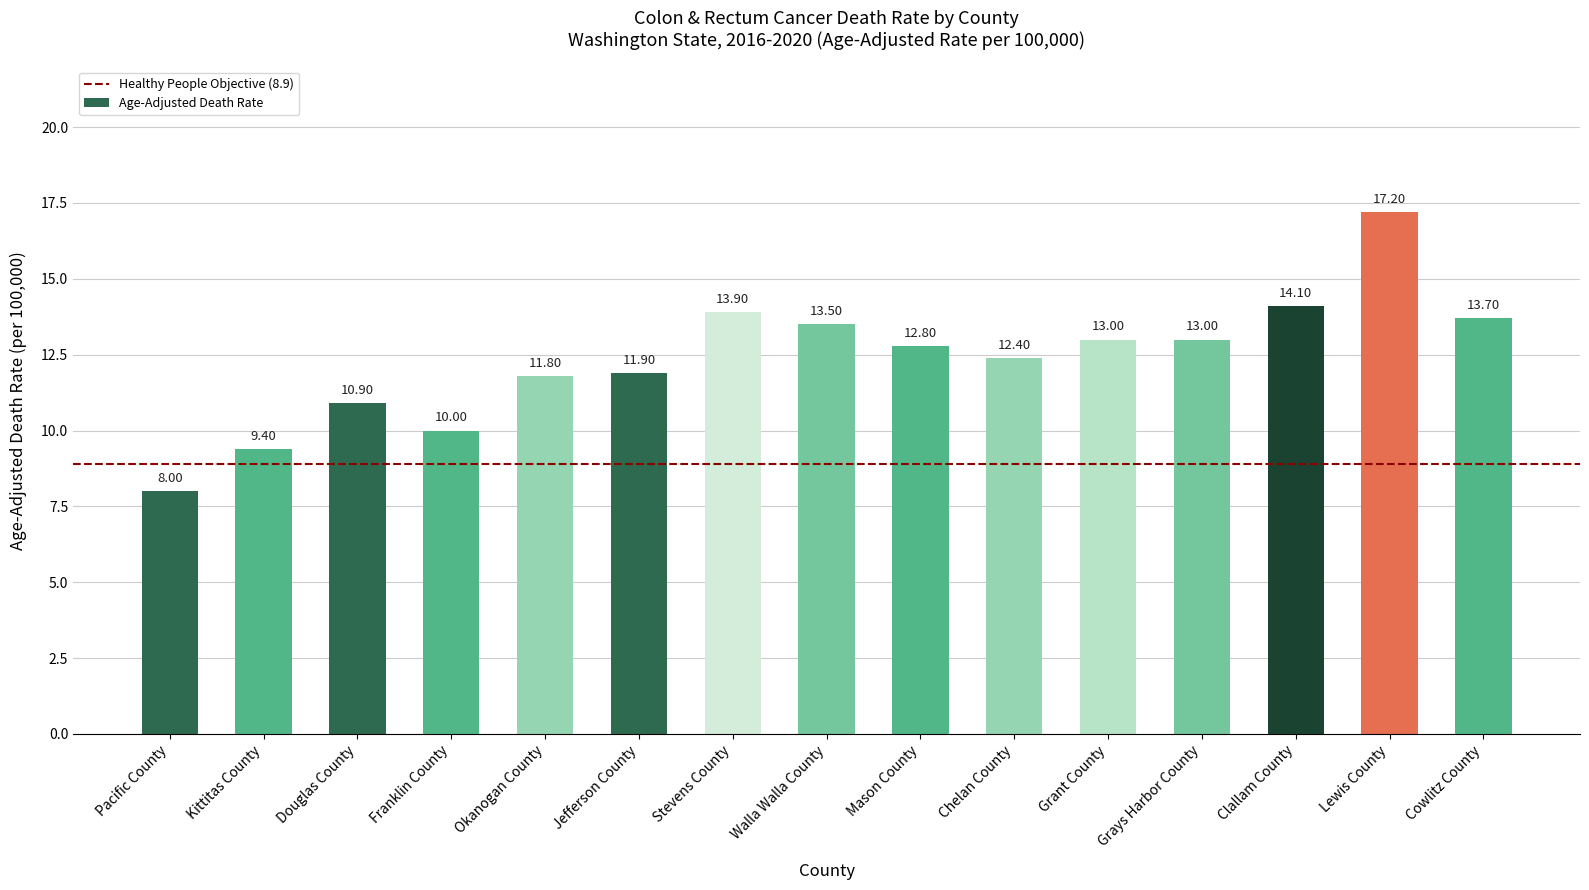

Which label corresponds to the largest value in the chart?

Lewis County